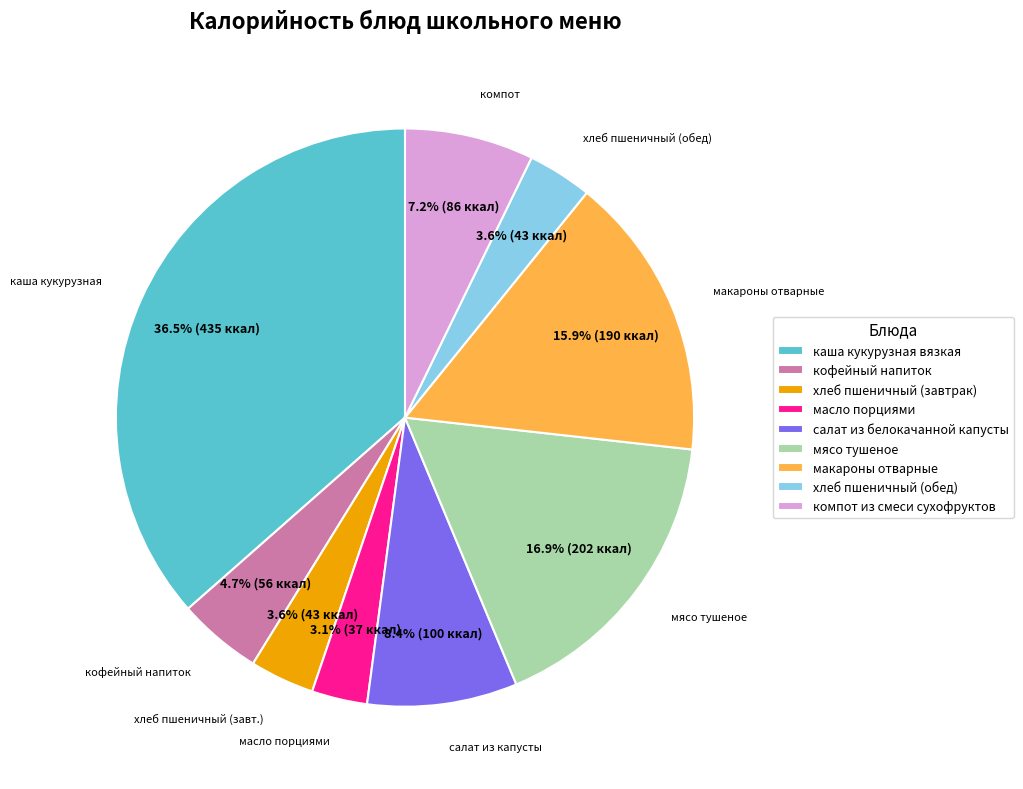

What percentage do кофейный напиток and каша кукурузная вязкая together represent?

41.2%